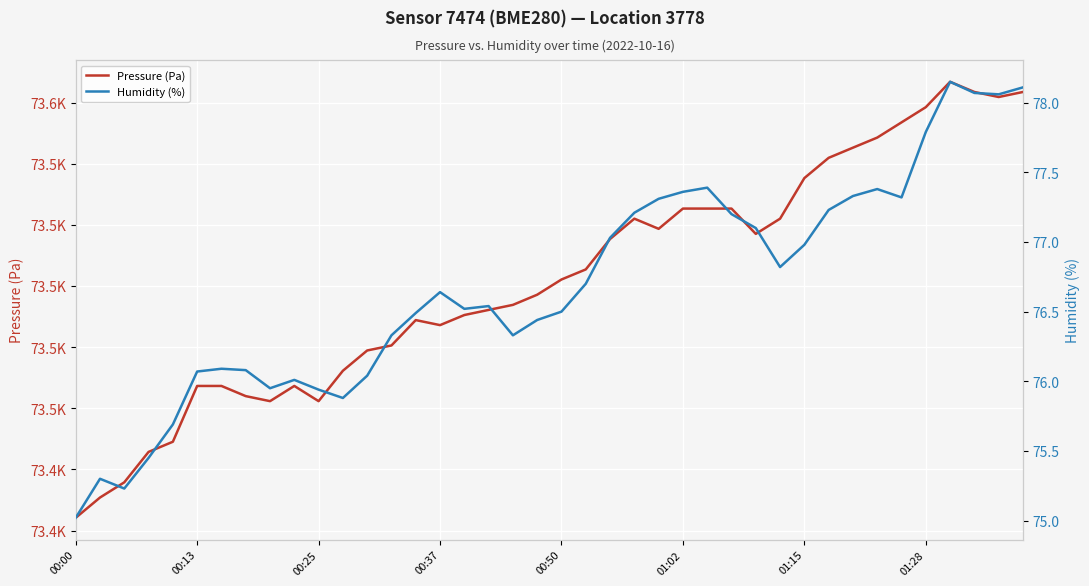

Which series has the largest range (max minus min)?

Pressure (Pa)